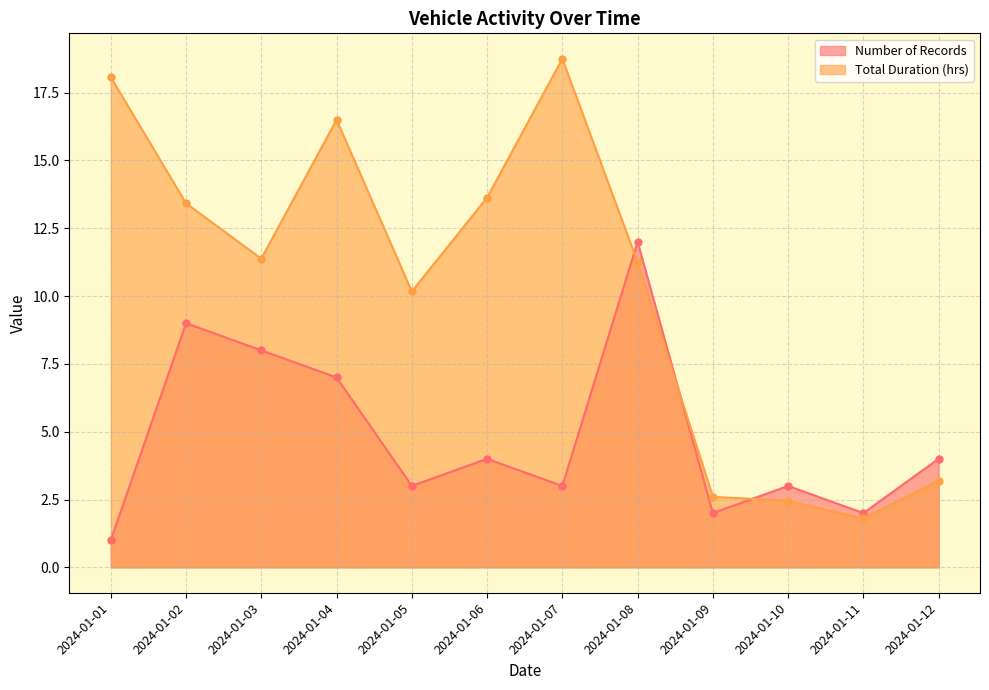

List the series in order of their overall mean, highest first.

Total Duration (hrs), Number of Records